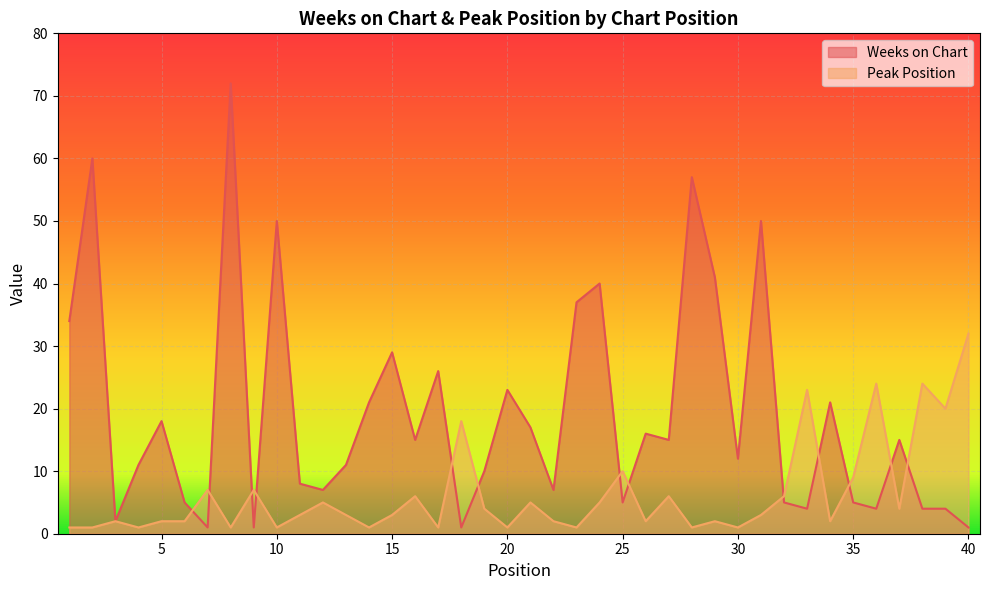

Is the value of Weeks on Chart at 28 greater than the value of Peak Position at 12?

Yes